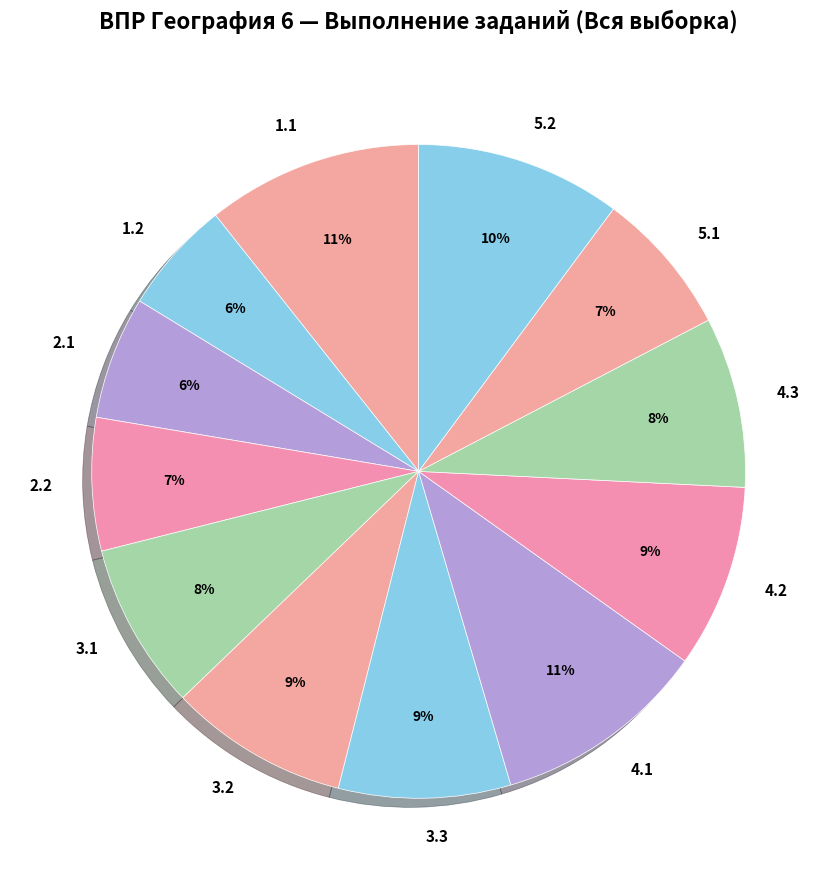

Is the sum of 2.2 and 4.1 greater than half?

No